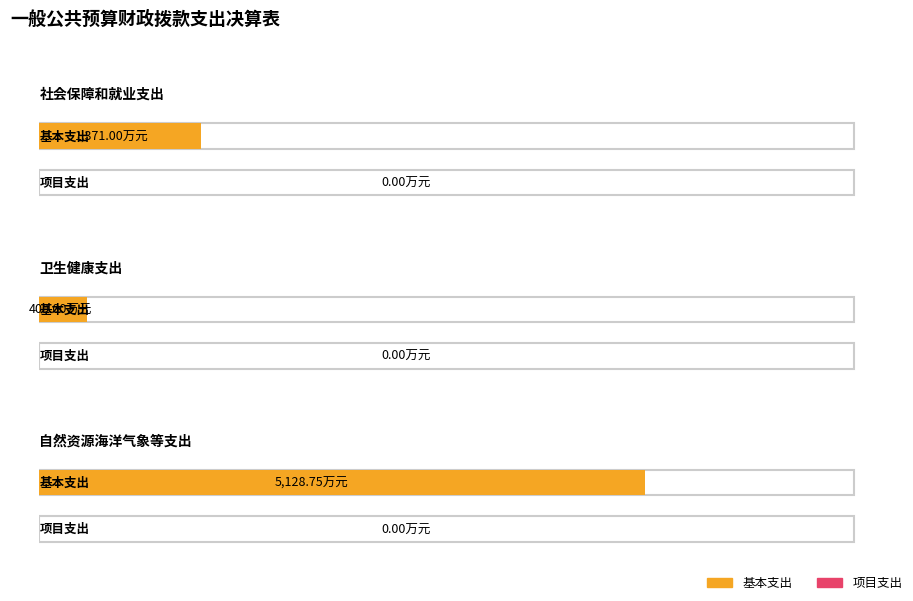

How many bars are there in total?

6